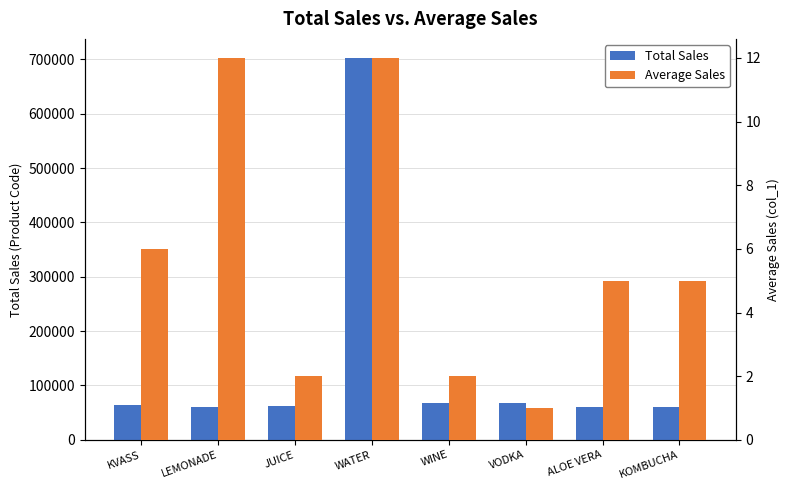

What is the difference between the Average Sales values at LEMONADE and ALOE VERA?

7